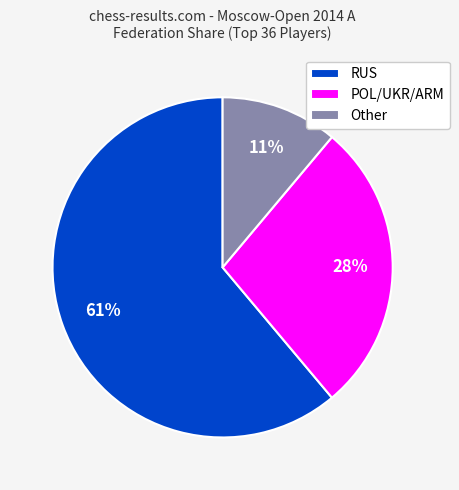

To the nearest percent, what portion does Other represent?

11%